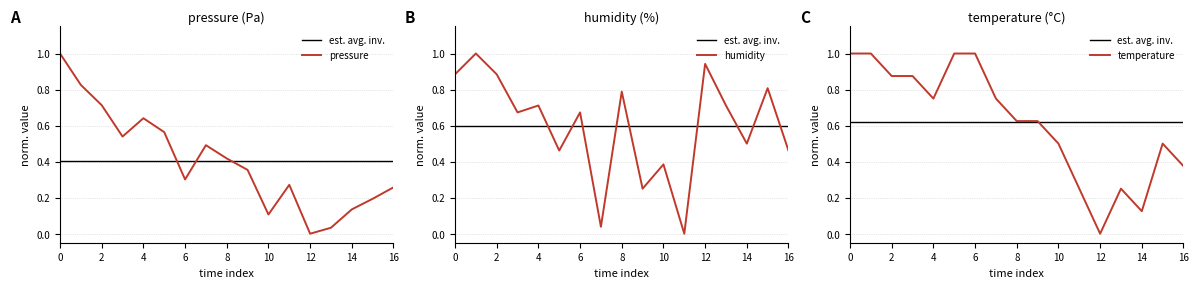

True or false: pressure has a value of 0.0 at 10.

False